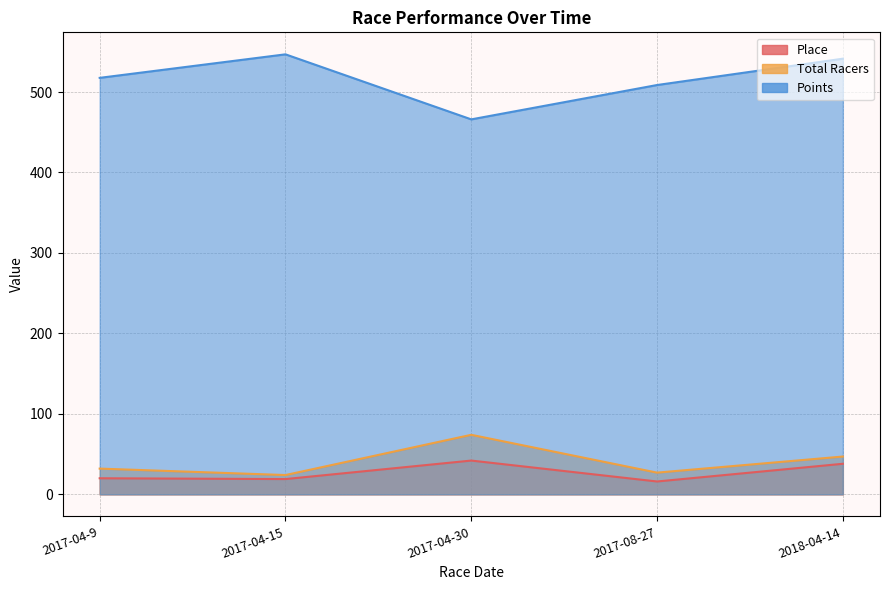

How many lines are shown in the chart?

3